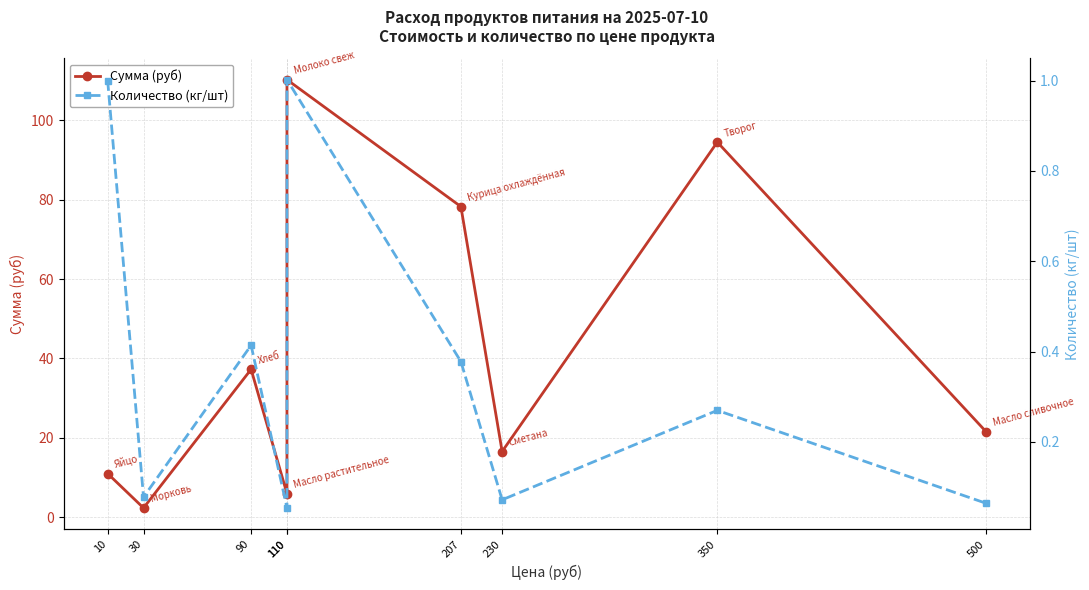

Reading left to right, extract all data points from this chart.

Сумма (руб): 10=11.0	30=2.3	90=37.3	110=5.9	110=110.2	207=78.2	230=16.6	350=94.5	500=21.5
Количество (кг/шт): 10=1.0	30=0.1	90=0.4	110=0.1	110=1.0	207=0.4	230=0.1	350=0.3	500=0.1